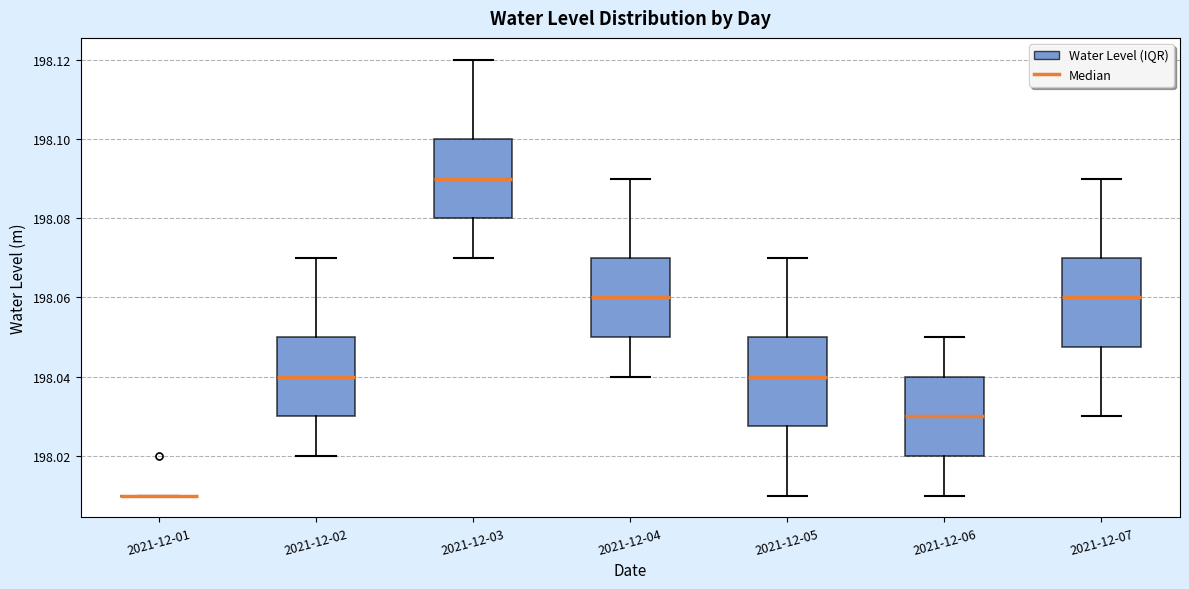

Reading left to right, read every box against the y-axis: the position of its median line, the range the box covers, and the ends of its whiskers. The values are not printed on the chart, so give them approximately, as read against the axis.

2021-12-01: box collapsed to a line at 198.010, whiskers 198.010 to 198.010
2021-12-02: median 198.040, box 198.030 to 198.050, whiskers 198.020 to 198.070
2021-12-03: median 198.090, box 198.080 to 198.100, whiskers 198.070 to 198.120
2021-12-04: median 198.060, box 198.050 to 198.070, whiskers 198.040 to 198.090
2021-12-05: median 198.040, box 198.028 to 198.050, whiskers 198.010 to 198.070
2021-12-06: median 198.030, box 198.020 to 198.040, whiskers 198.010 to 198.050
2021-12-07: median 198.060, box 198.048 to 198.070, whiskers 198.030 to 198.090